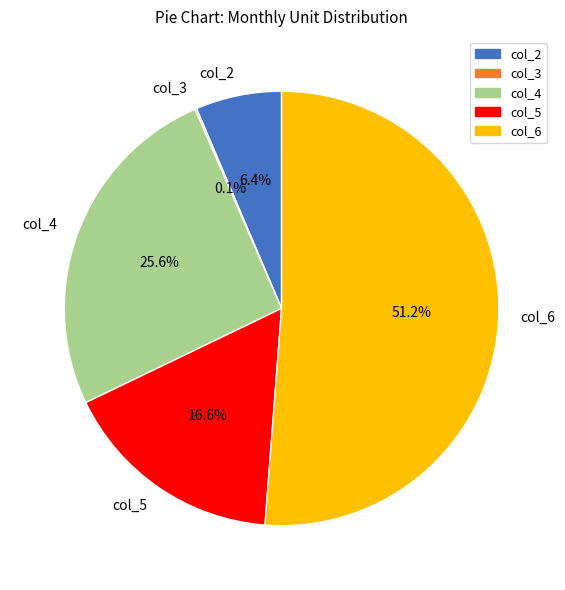

Is the sum of col_4 and col_2 greater than half?

No